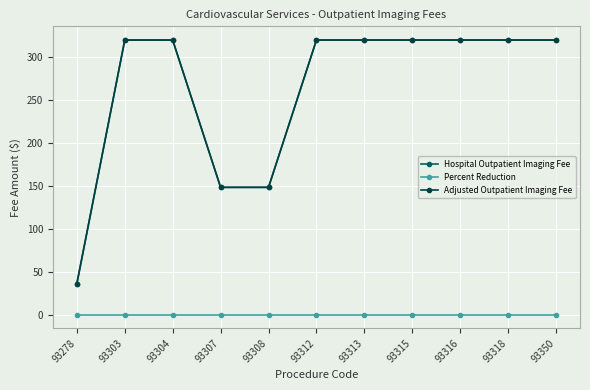

Rank the series by their maximum value, from lowest to highest.

Percent Reduction, Hospital Outpatient Imaging Fee, Adjusted Outpatient Imaging Fee